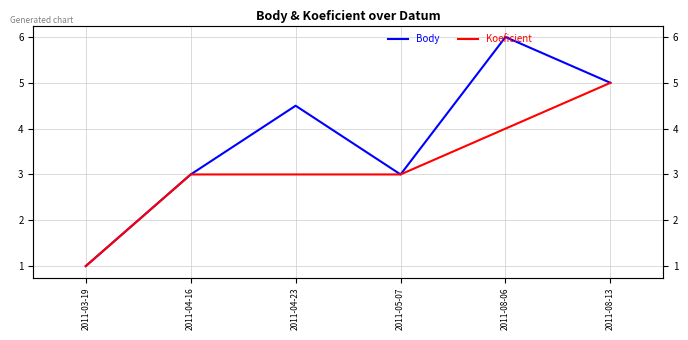

True or false: Koeficient and Body intersect in this chart.

False